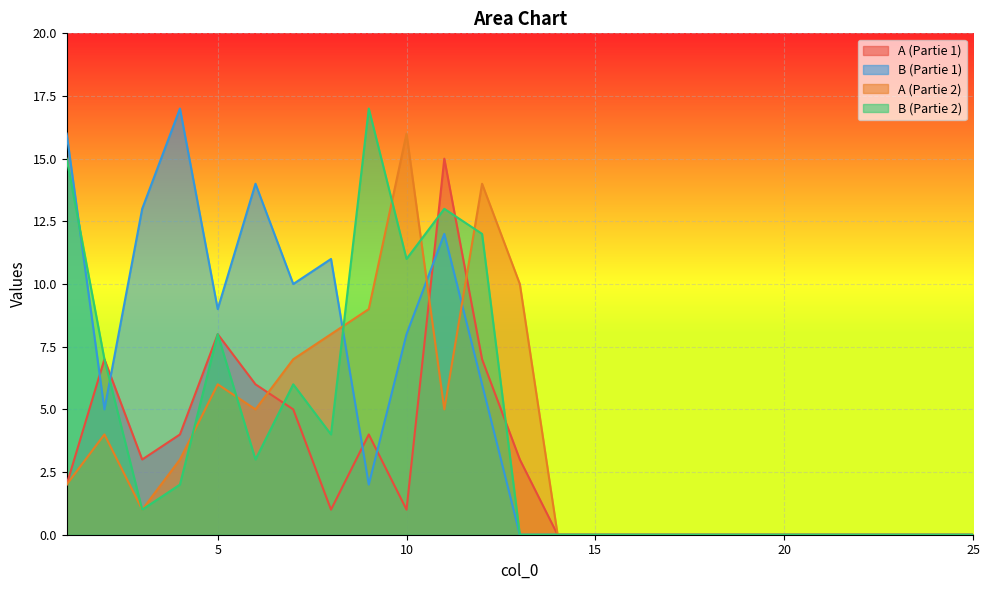

How many times do A (Partie 2) and B (Partie 2) cross each other?

6